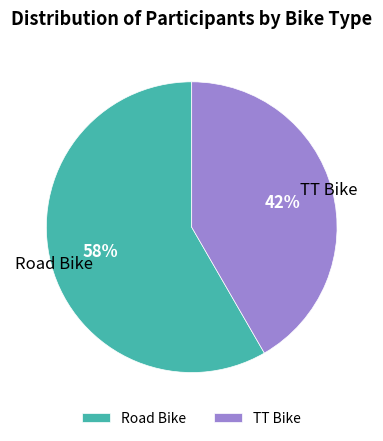

How many segments does this pie chart have?

2